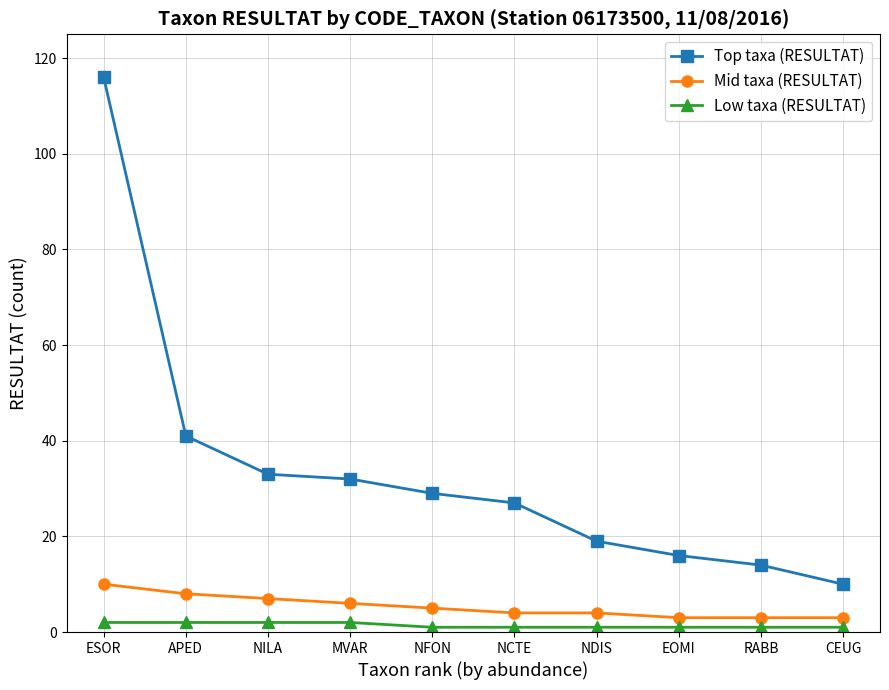

The value of Top taxa (RESULTAT) at EOMI is 6. True or false?

False